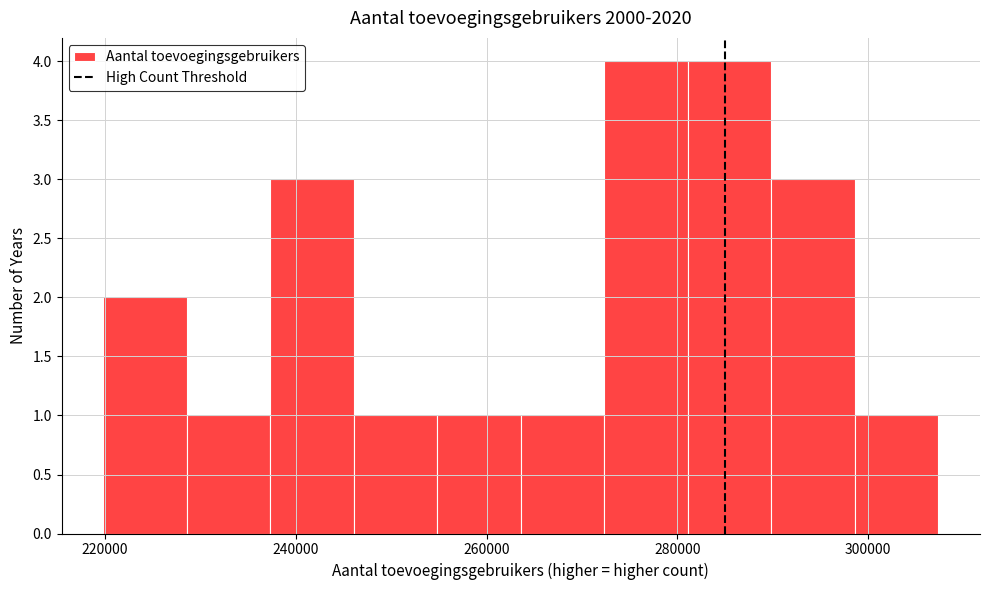

Reading left to right, list every bar in this chart as the range it spans on the x-axis followed by its height. Neither the bar edges nor the heights are printed on the chart, so give them approximately, as read against the axes.

220000 to 228000: 2
228000 to 238000: 1
238000 to 246000: 3
246000 to 254000: 1
254000 to 264000: 1
264000 to 272000: 1
272000 to 282000: 4
282000 to 290000: 4
290000 to 298000: 3
298000 to 308000: 1